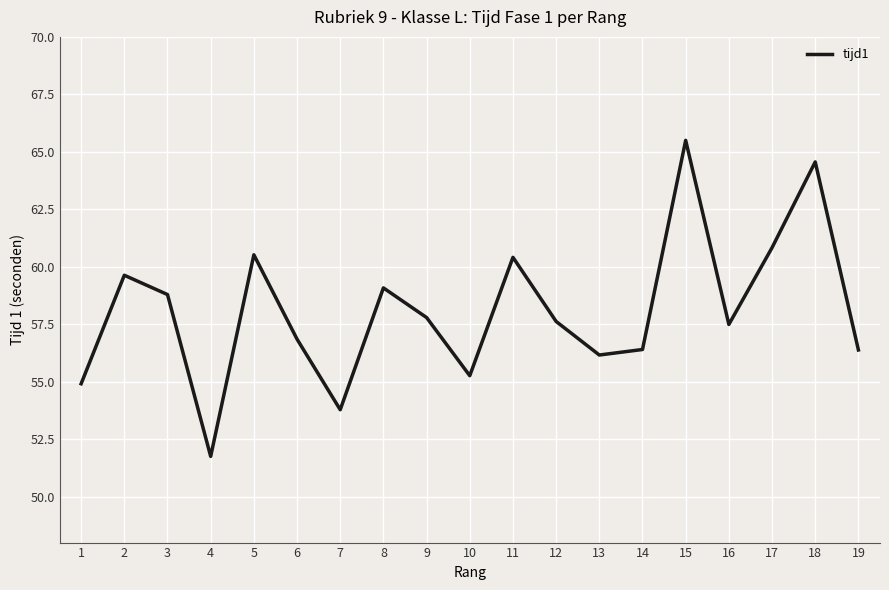

What is the minimum value shown in the chart?

51.8